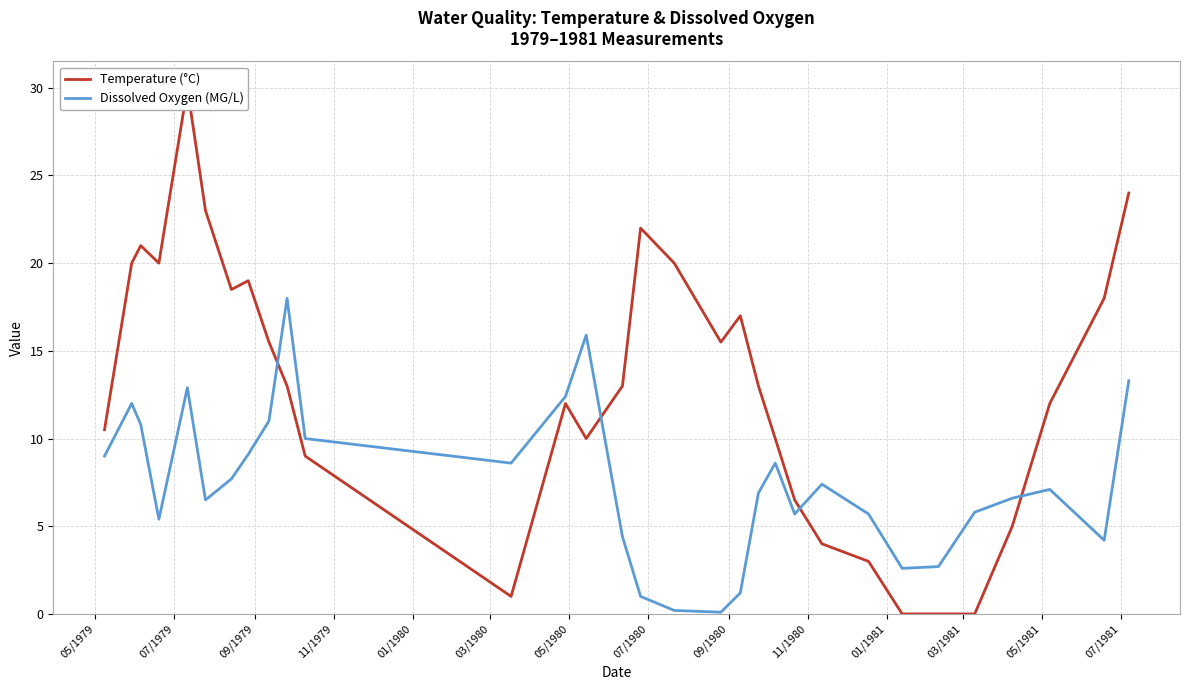

Rank the series by their maximum value, from lowest to highest.

Dissolved Oxygen (MG/L), Temperature (°C)